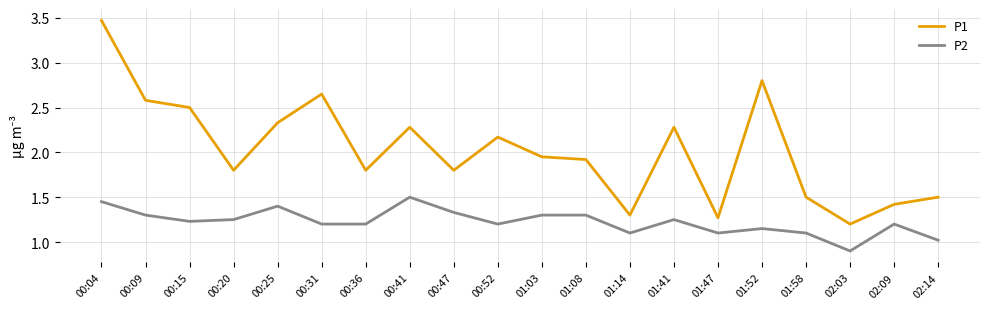

Which series has the largest range (max minus min)?

P1